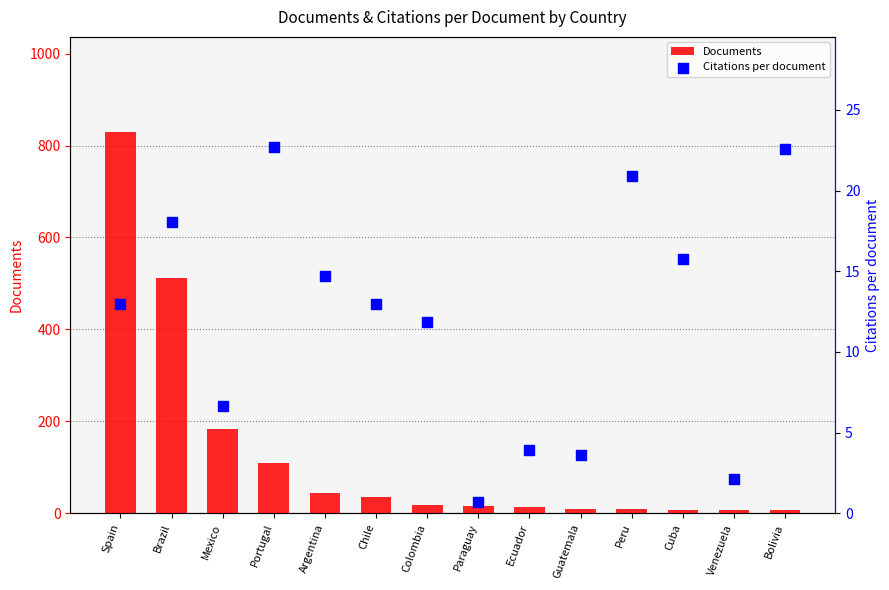

Is the value of Citations per document at Bolivia greater than the value of Documents at Cuba?

Yes